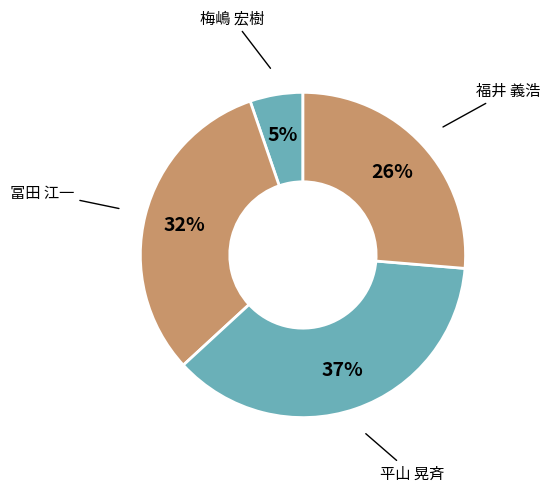

Does any single category account for the majority?

No